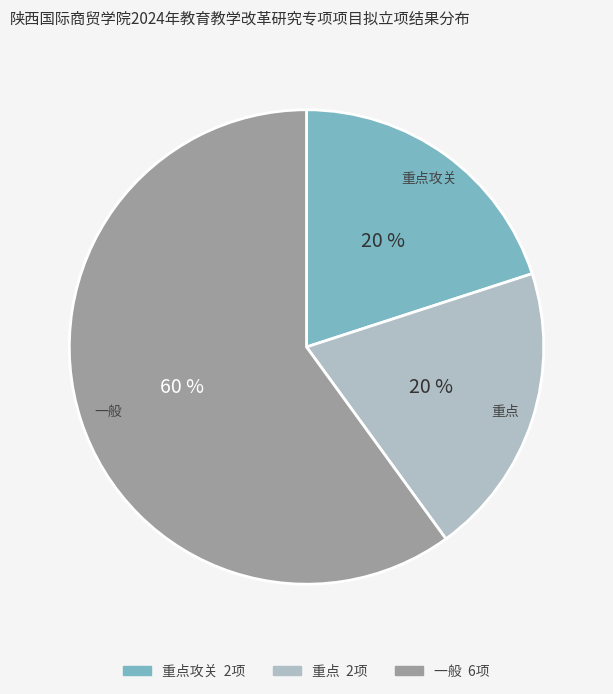

To the nearest percent, what is the average slice percentage?

33%